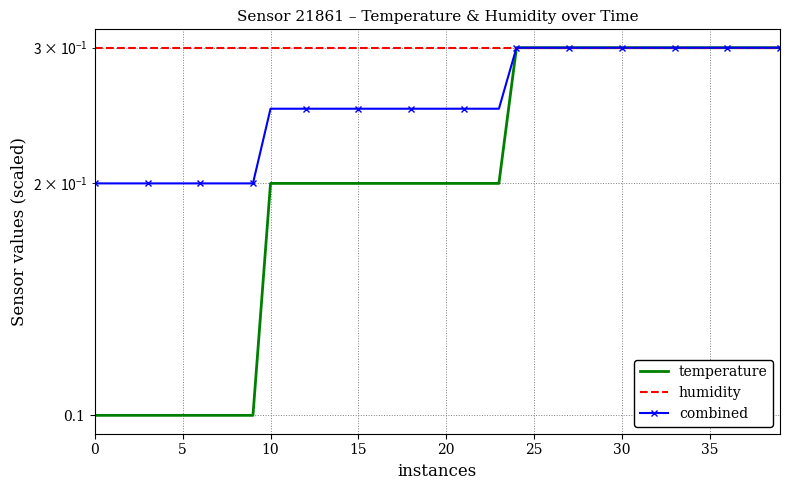

True or false: temperature and humidity intersect in this chart.

False